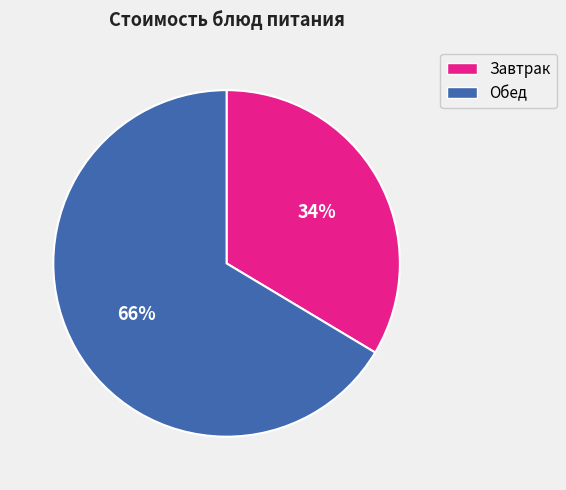

To the nearest percent, what is the average slice percentage?

50%